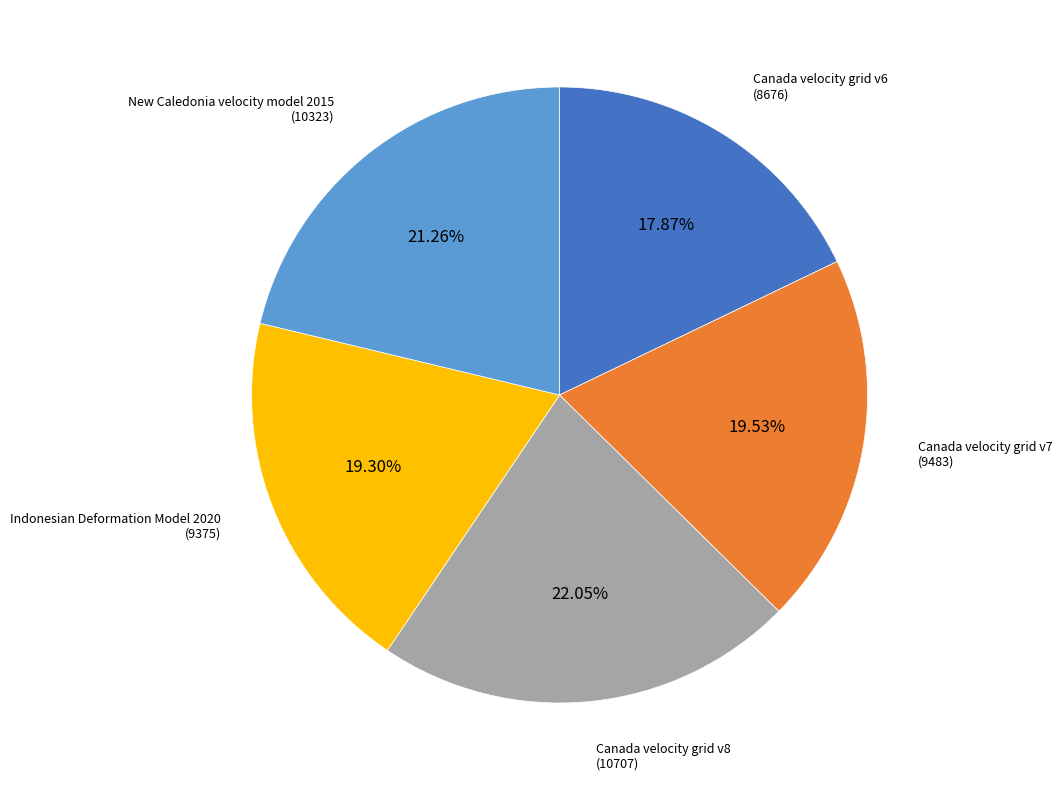

Which category has the biggest portion of the pie?

Canada velocity grid v8